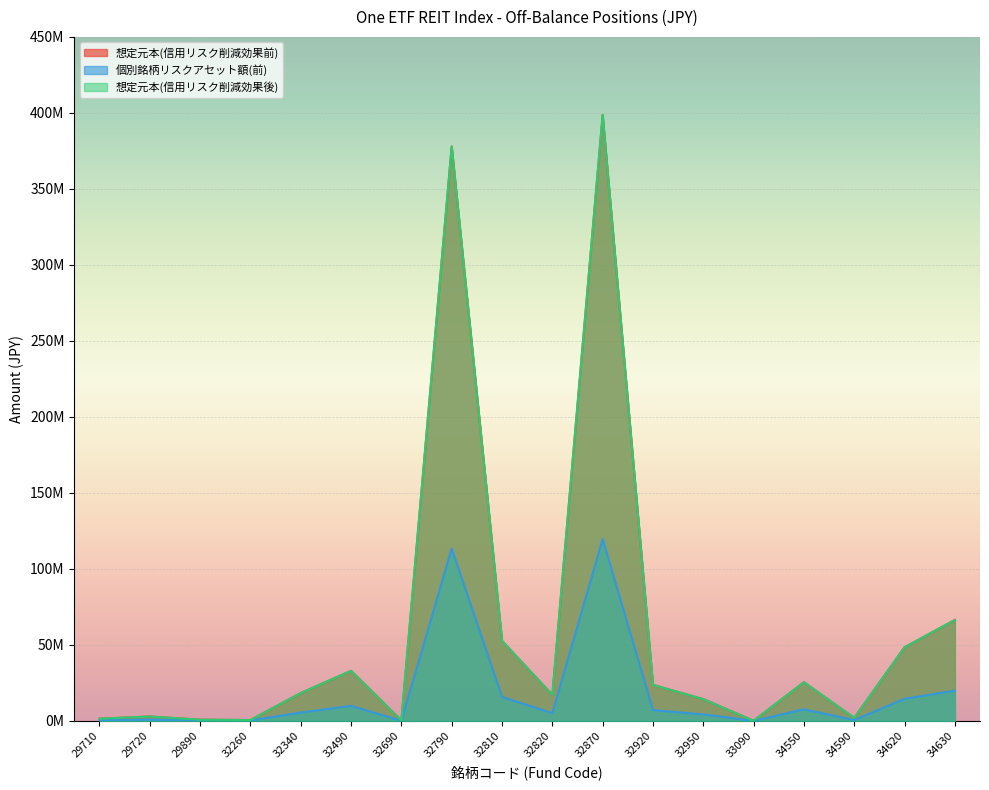

Which series changed the most between 29720 and 34620?

想定元本(信用リスク削減効果前)